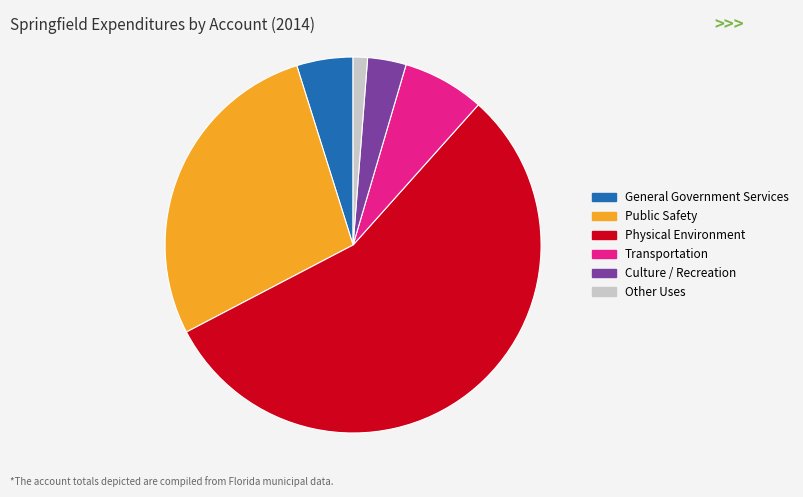

Is it true that Transportation is 1% of the pie?

False